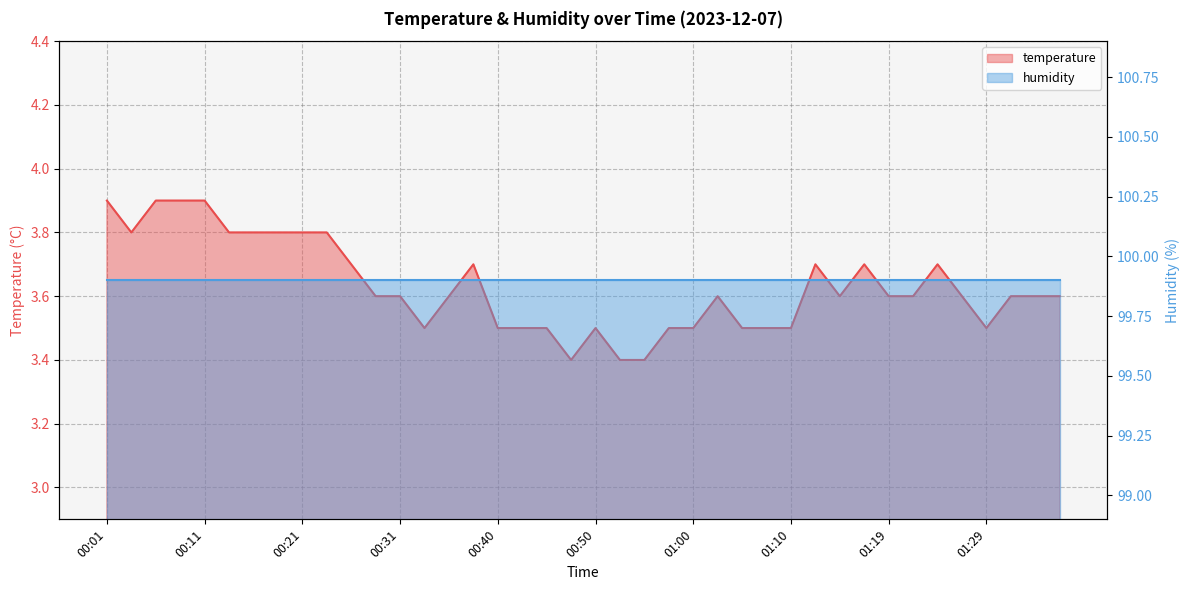

True or false: the data shows 2.4 at 01:34.

False